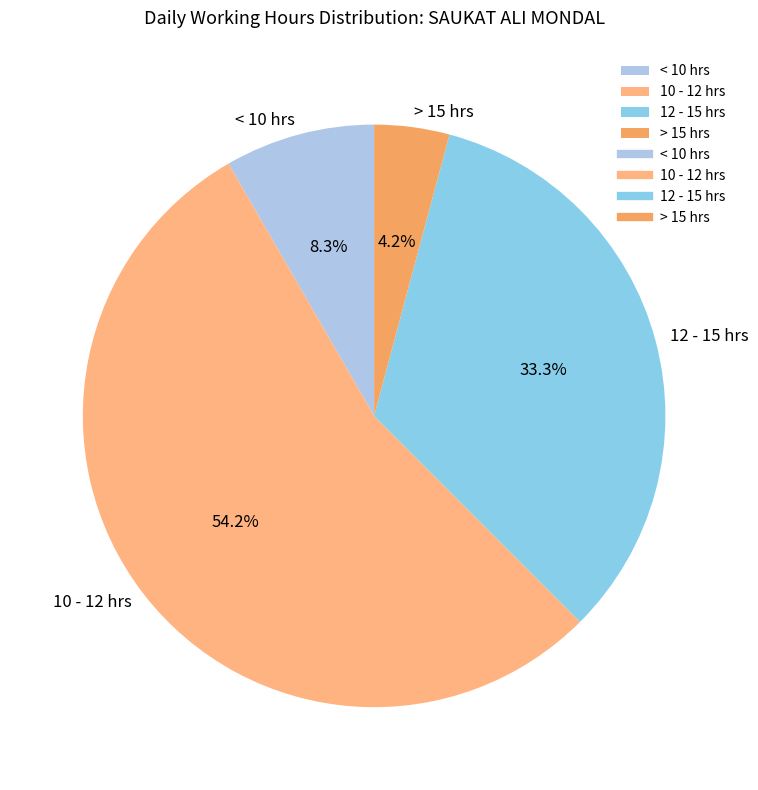

Is there any slice that represents more than half of the pie?

Yes